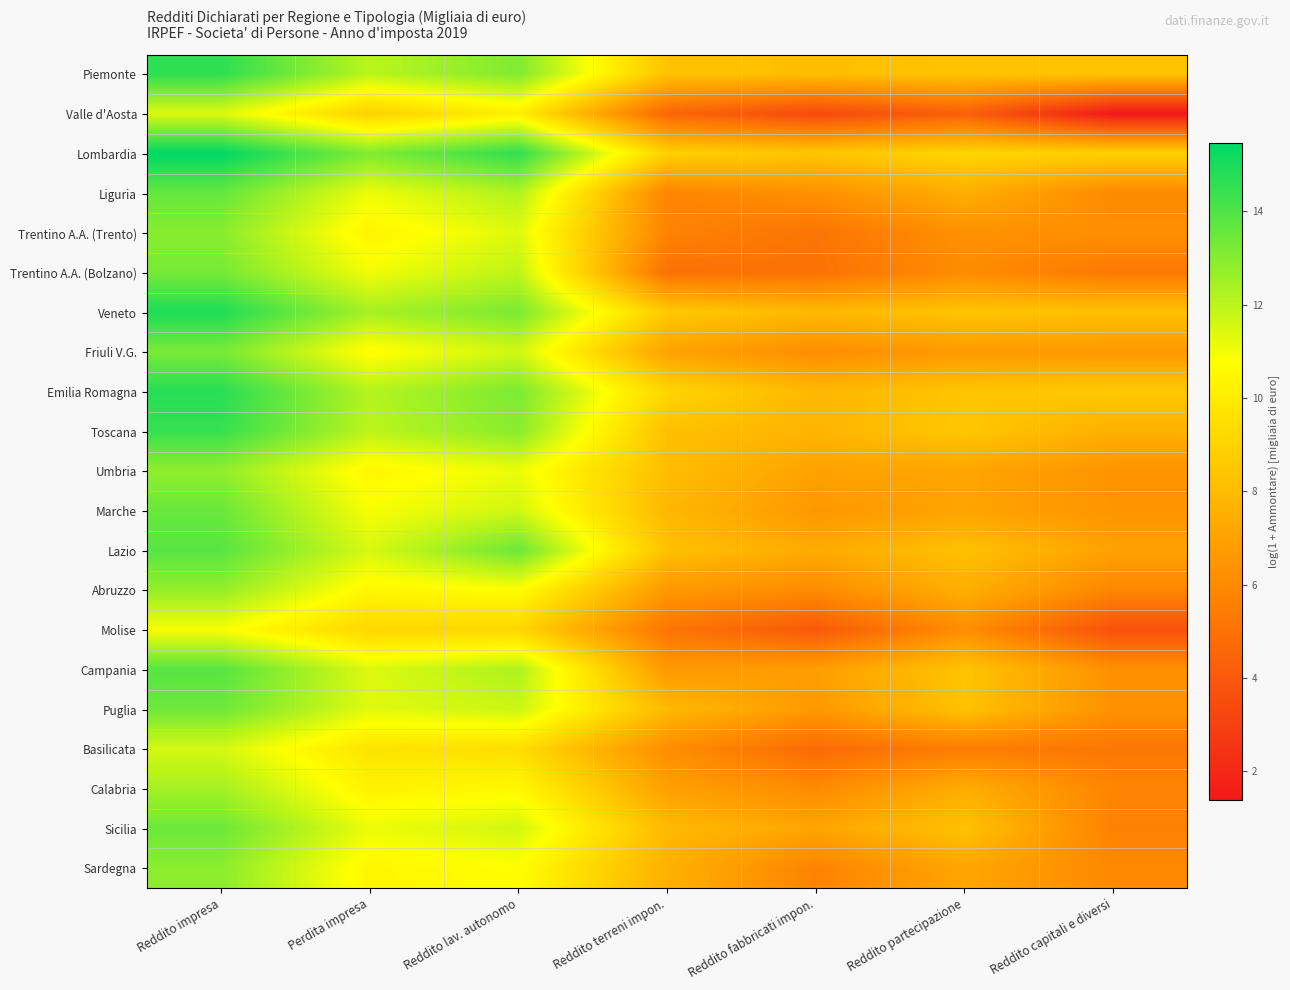

Which series has the largest range (max minus min)?

Valle d'Aosta